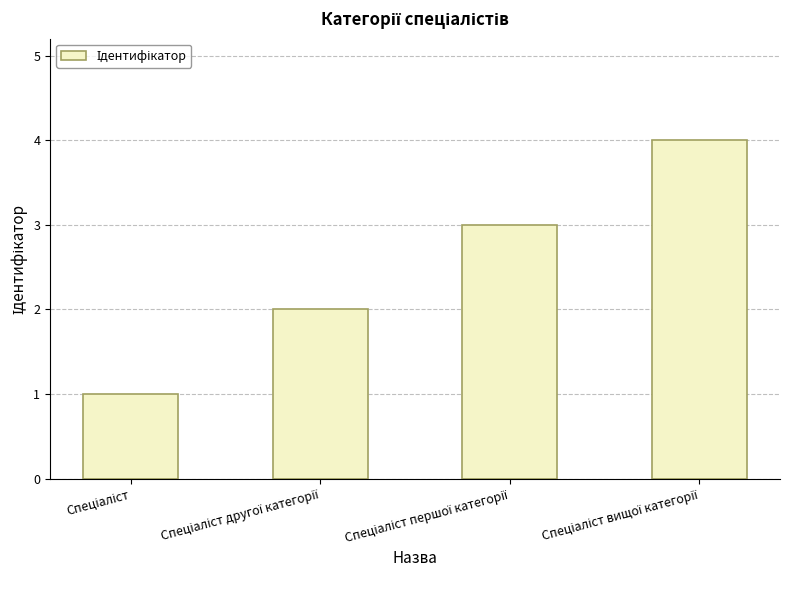

What is the difference between the second highest and minimum values?

2